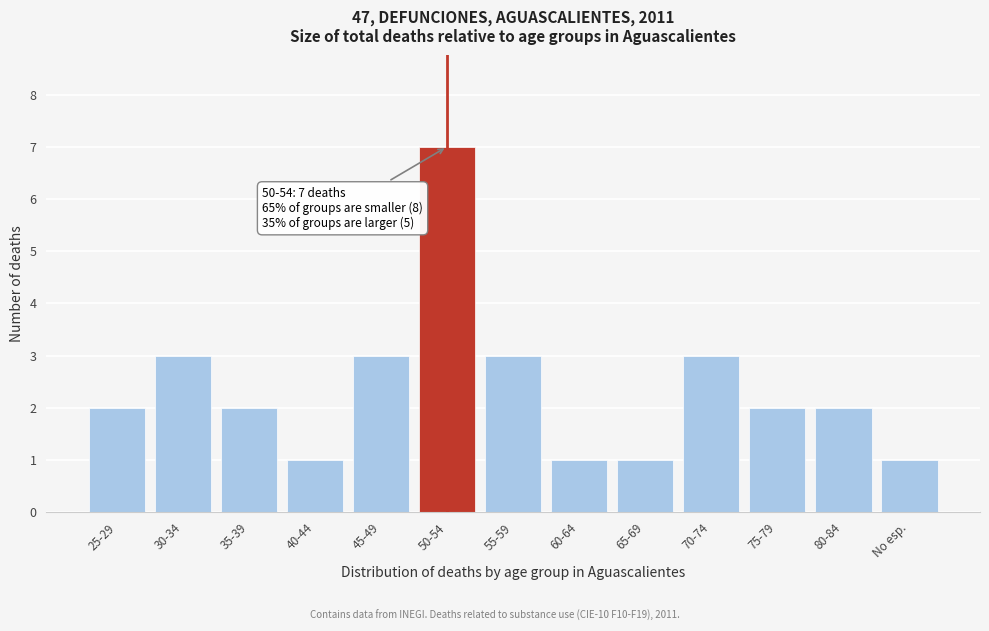

Reading left to right, what are all the values shown in this chart?

25-29=2	30-34=3	35-39=2	40-44=1	45-49=3	50-54=7	55-59=3	60-64=1	65-69=1	70-74=3	75-79=2	80-84=2	No esp.=1